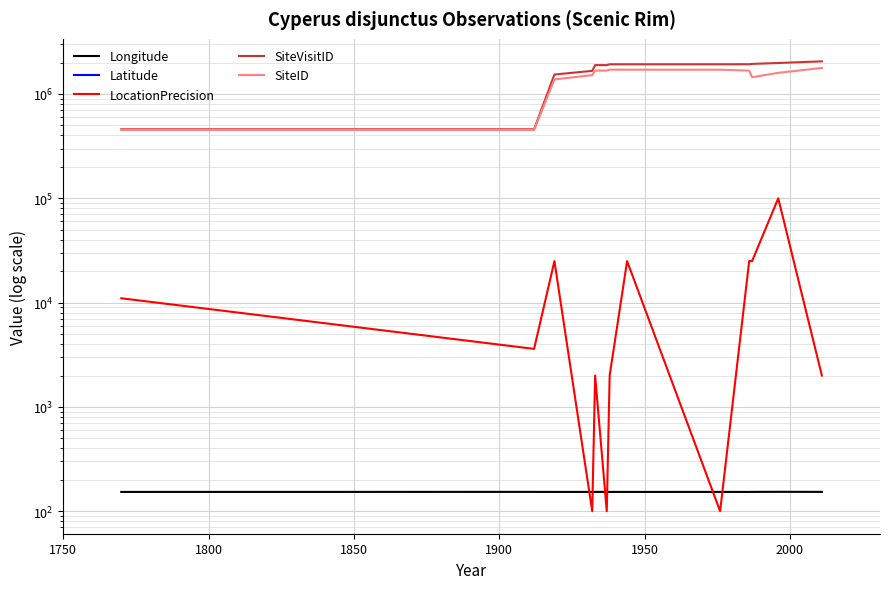

True or false: Latitude has a value of -28.2 at 2000.

True